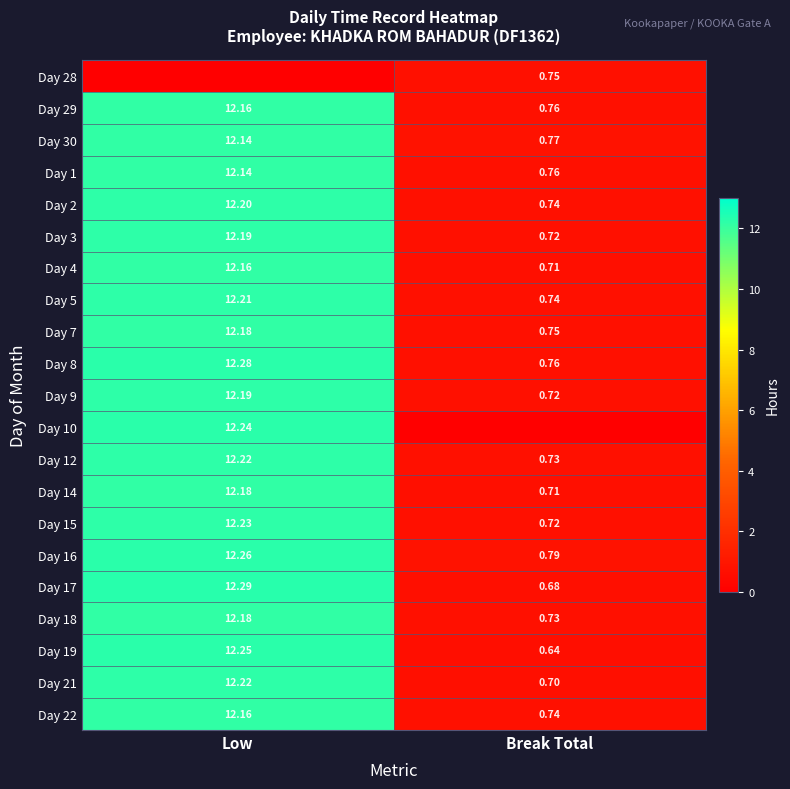

List the labels in order of Day 2 value, smallest first.

Break Total, Low